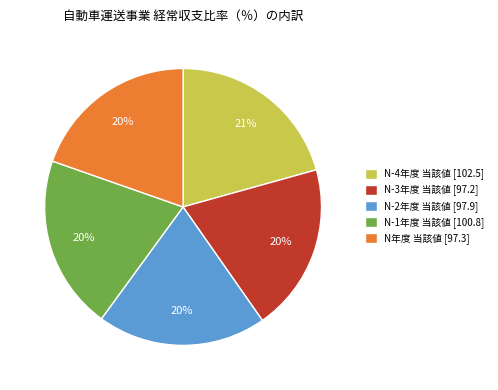

What percentage is the N-3年度 当該値 [97.2] slice, to the nearest percent?

20%